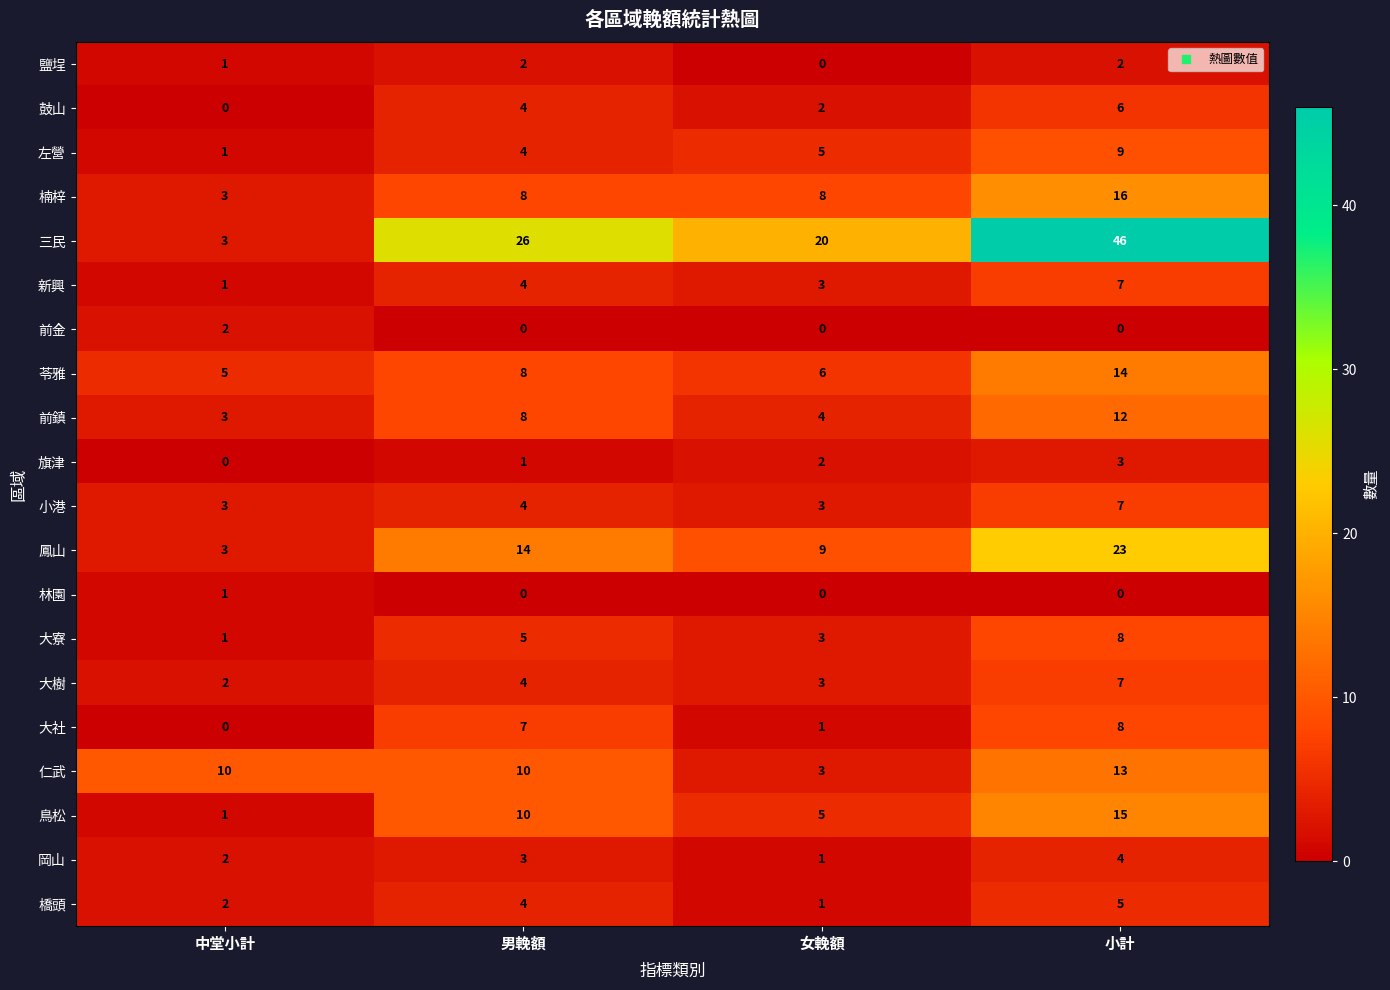

At which label does 大寮 reach its peak?

小計